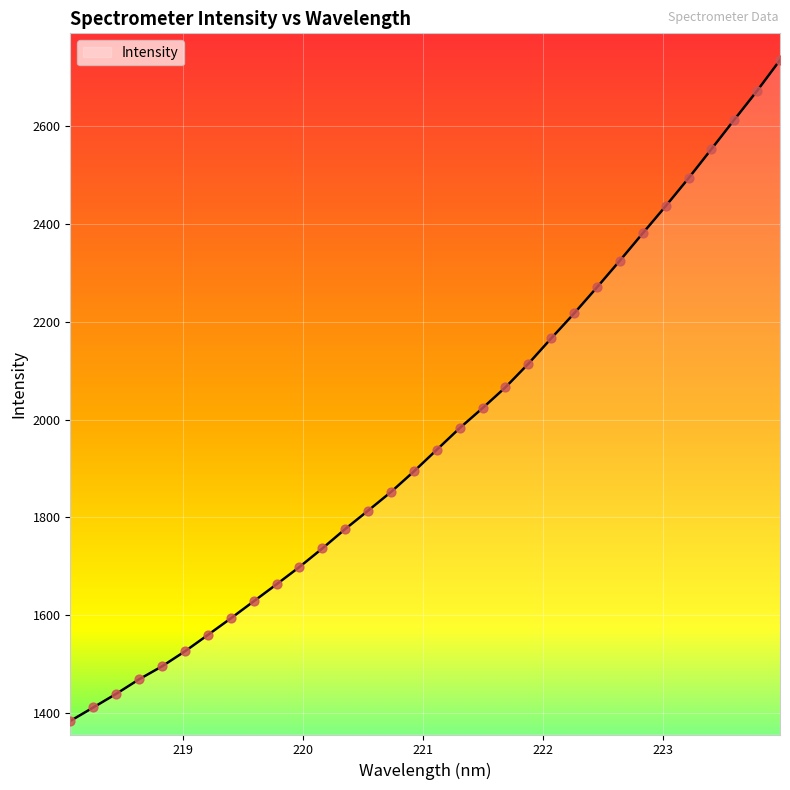

What is the maximum value shown in the chart?

2735.1